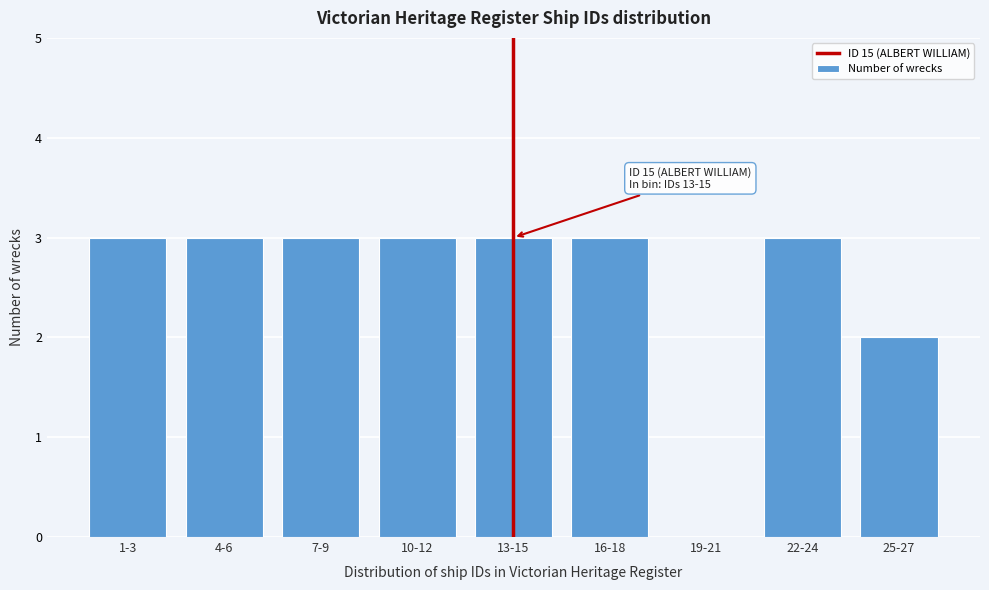

Reading left to right, transcribe all the data shown in this chart.

1-3=3	4-6=3	7-9=3	10-12=3	13-15=3	16-18=3	19-21=0	22-24=3	25-27=2